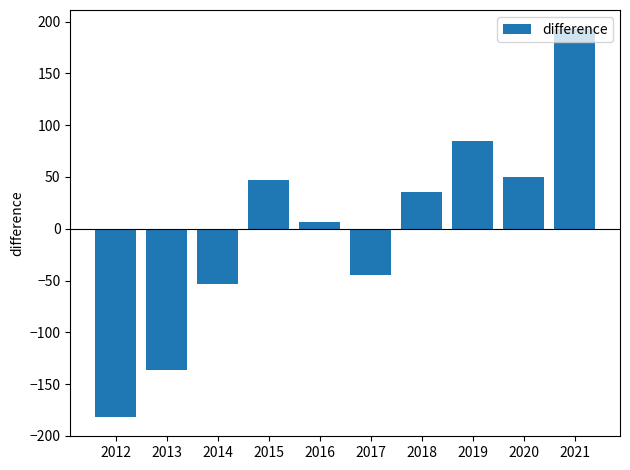

Which has a higher value, 2018 or 2020?

2020